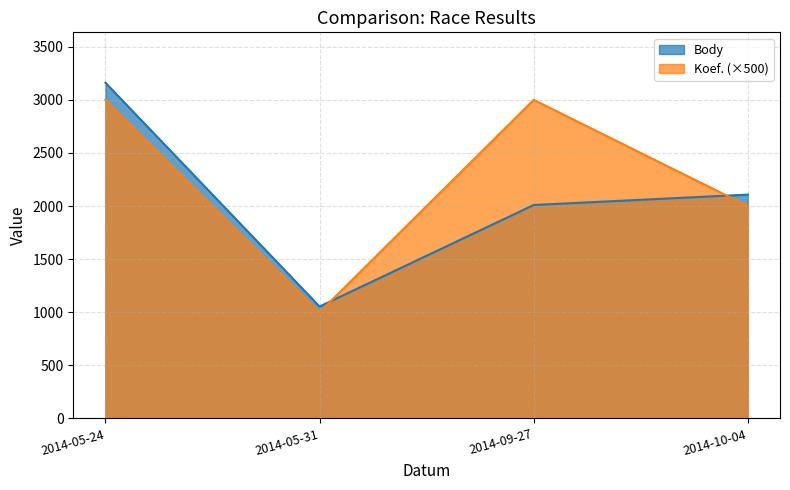

What is the label of the 2nd point from the right?

2014-09-27